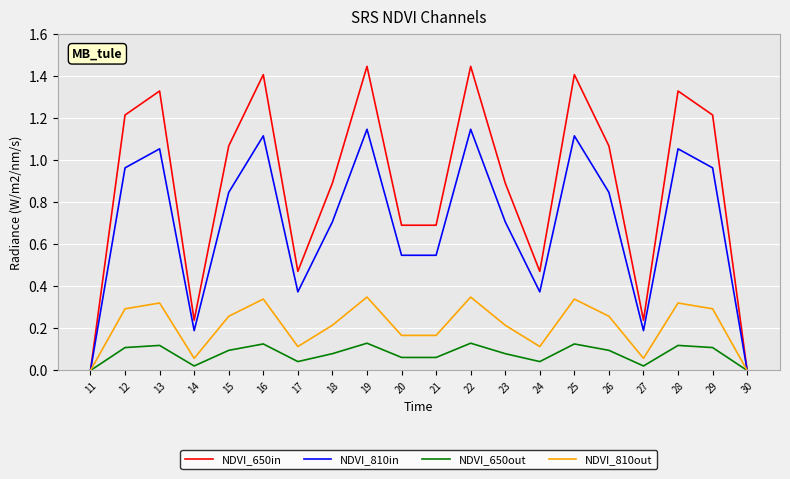

What are all the series names shown in the legend?

NDVI_650in, NDVI_810in, NDVI_650out, NDVI_810out